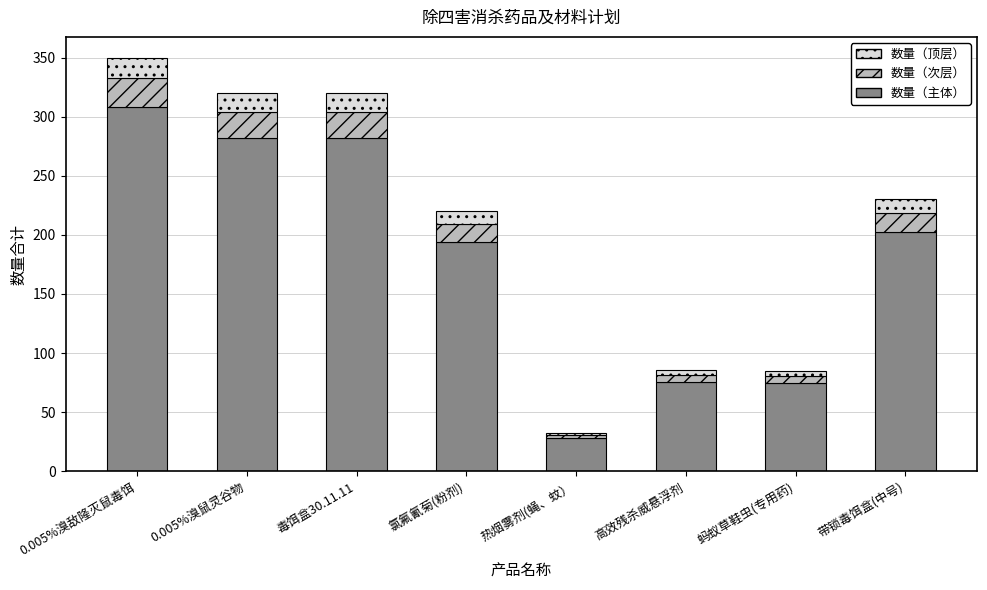

True or false: 数量（主体） has a value of 45.5 at 氯氟氰菊(粉剂).

False